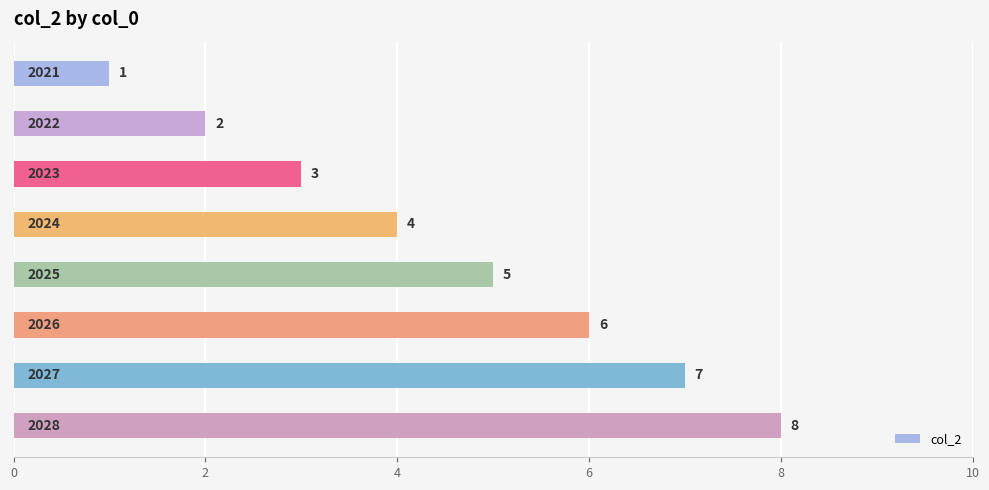

What is the maximum value shown in the chart?

8